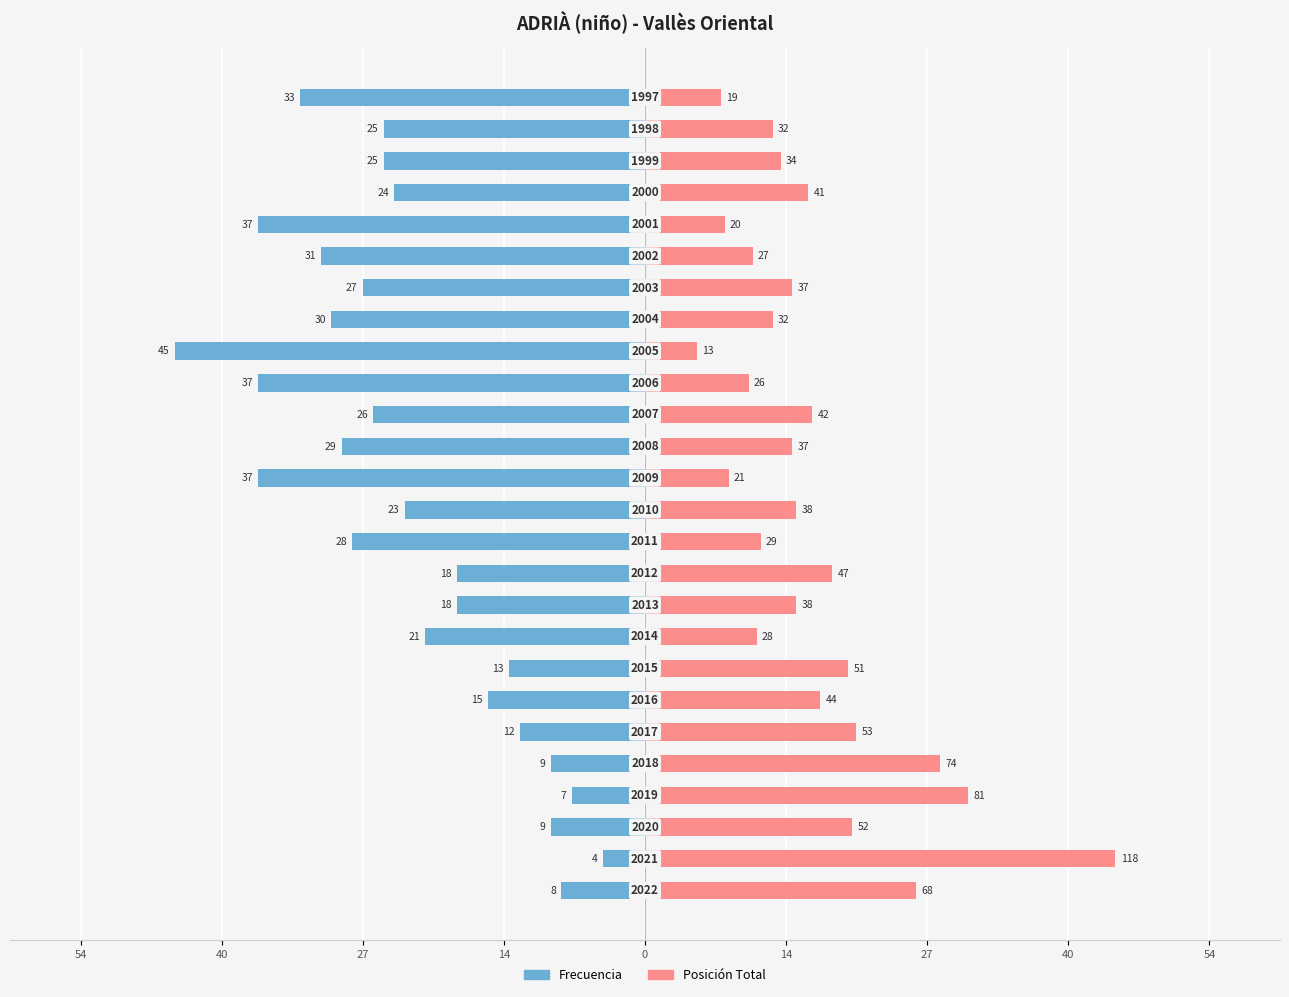

Is the value of Posicion Total (escalada) at 12 greater than the value of Frecuencia at 22?

Yes